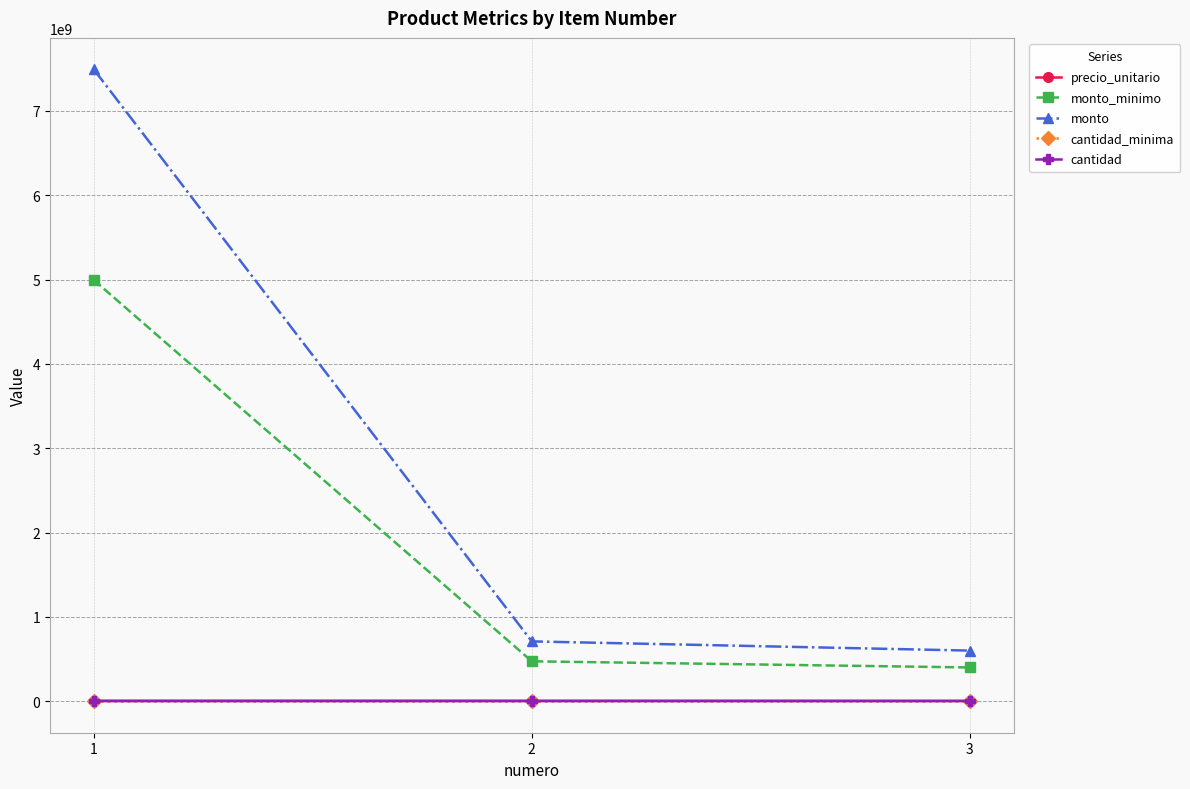

Which series has the widest spread of values?

monto